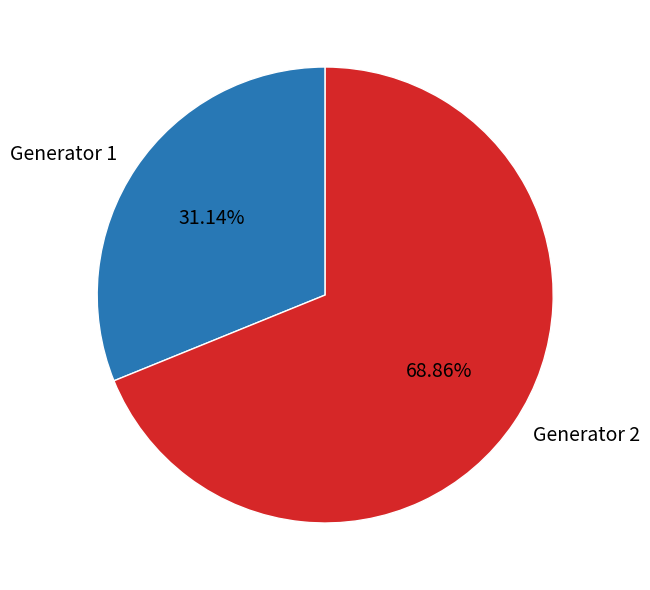

Count the number of slices in the pie.

2